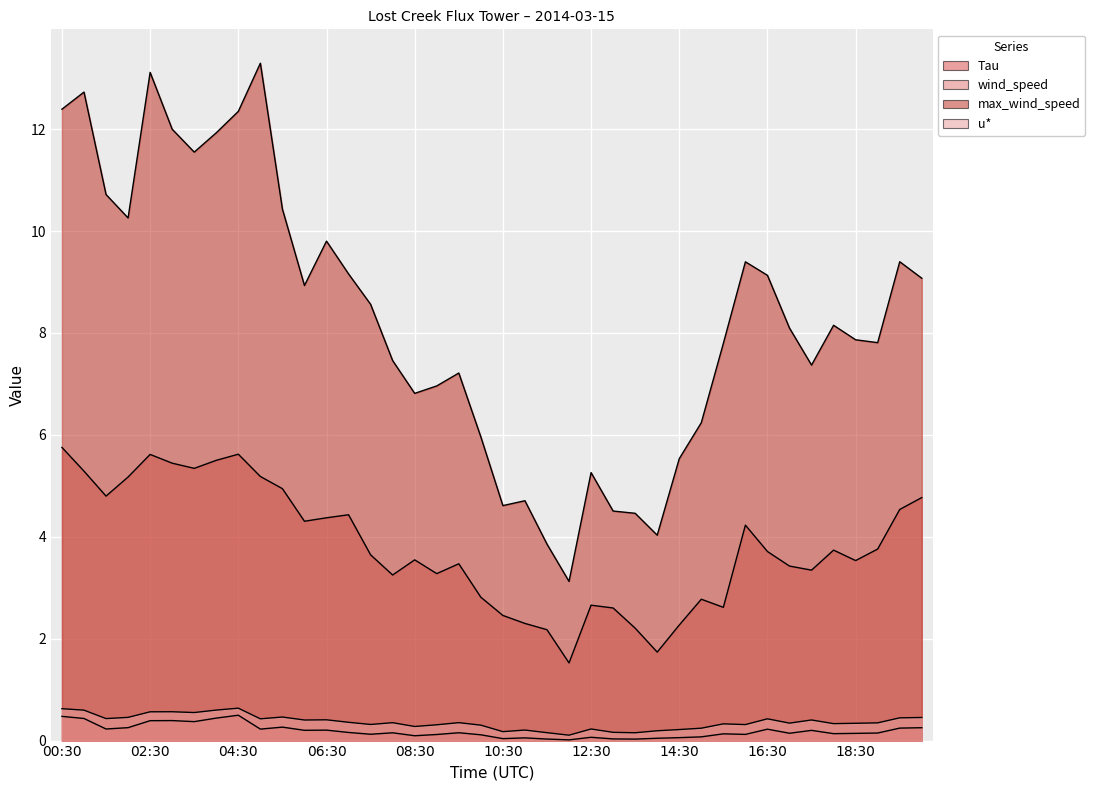

Count the number of categories in the chart.

40